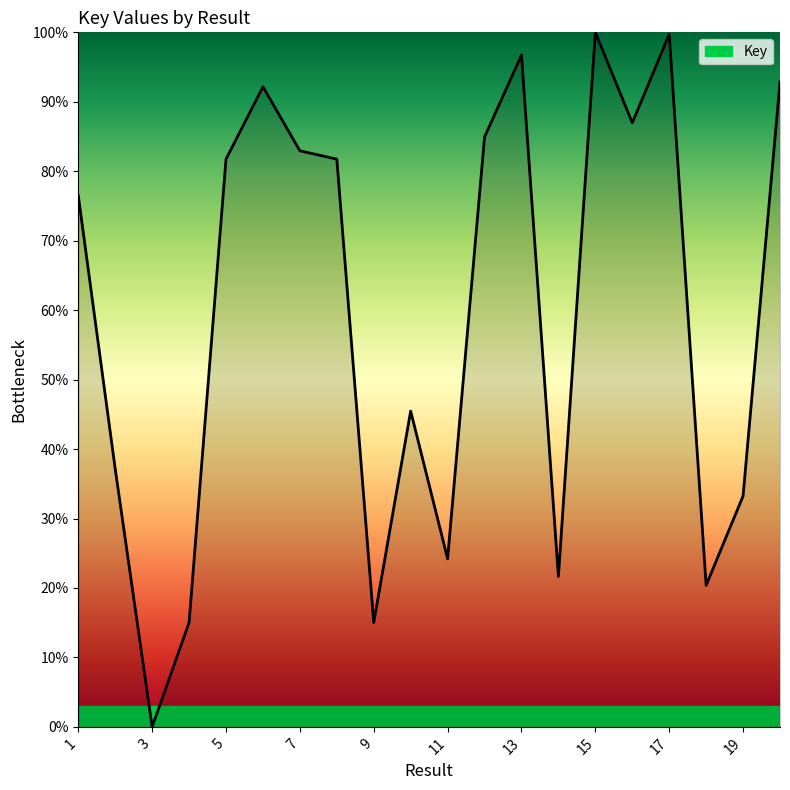

What is the difference between the maximum and minimum values?

100.0